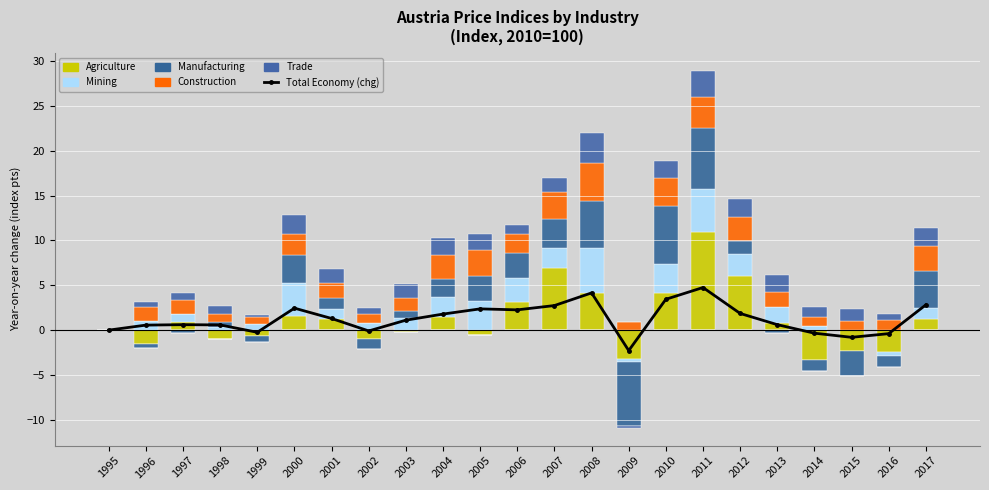

How many positive values does the Agriculture series have?

12